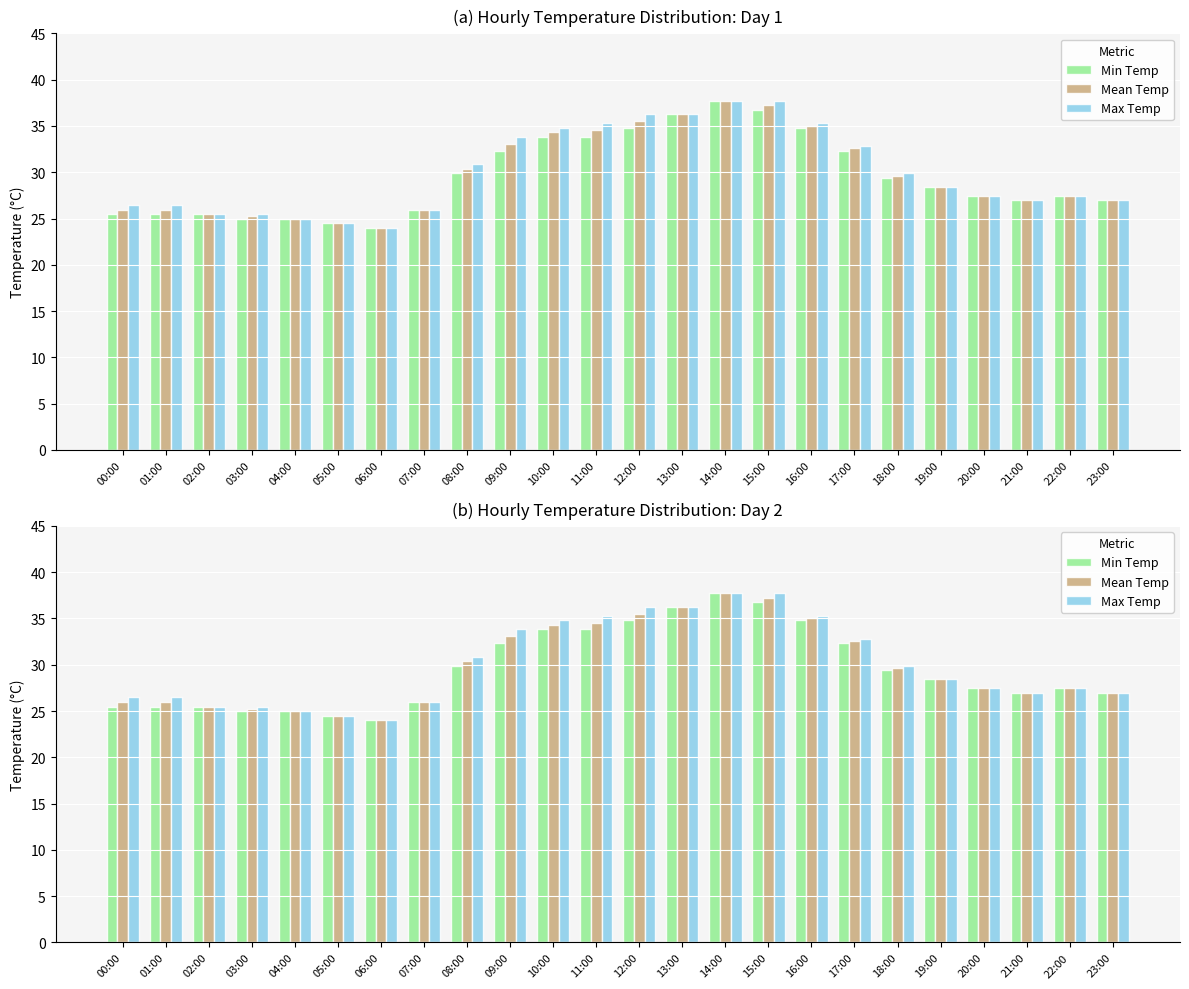

Reading right to left, transcribe all the data shown in this chart.

Min Temp: 26.9	27.4	26.9	27.4	28.4	29.4	32.3	34.8	36.8	37.7	36.3	34.8	33.8	33.8	32.3	29.9	26.0	24.0	24.5	25.0	25.0	25.5	25.5	25.5
Mean Temp: 26.9	27.4	26.9	27.4	28.4	29.6	32.6	35.0	37.2	37.7	36.3	35.5	34.5	34.3	33.1	30.4	26.0	24.0	24.5	25.0	25.2	25.5	26.0	26.0
Max Temp: 26.9	27.4	26.9	27.4	28.4	29.9	32.8	35.3	37.7	37.7	36.3	36.3	35.3	34.8	33.8	30.9	26.0	24.0	24.5	25.0	25.5	25.5	26.5	26.5